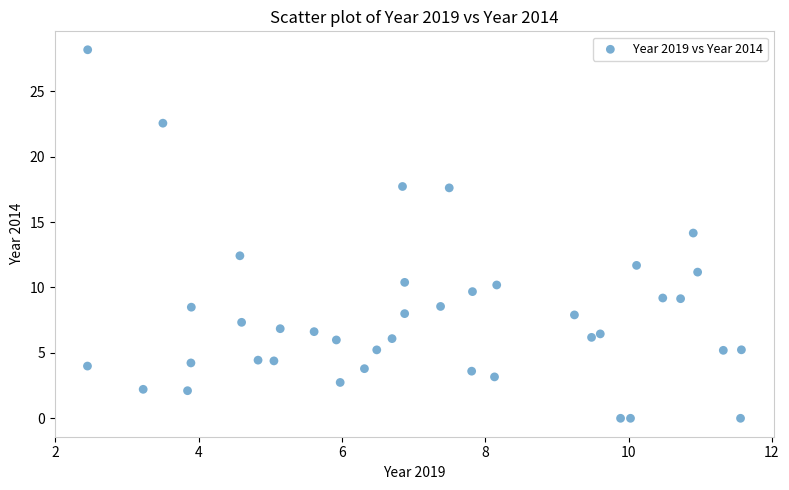

What is the range of Y values (max minus min)?

28.2